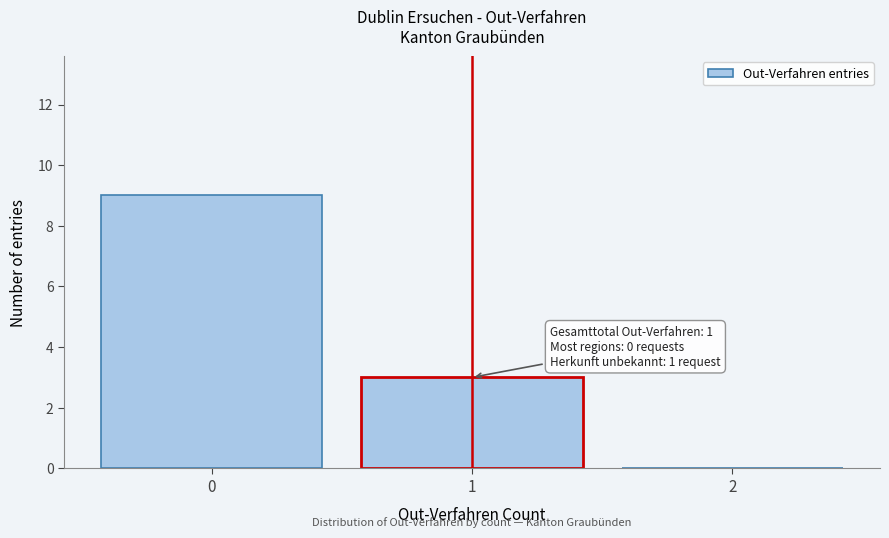

Reading right to left, list all the values displayed in this chart.

2=0	1=3	0=9